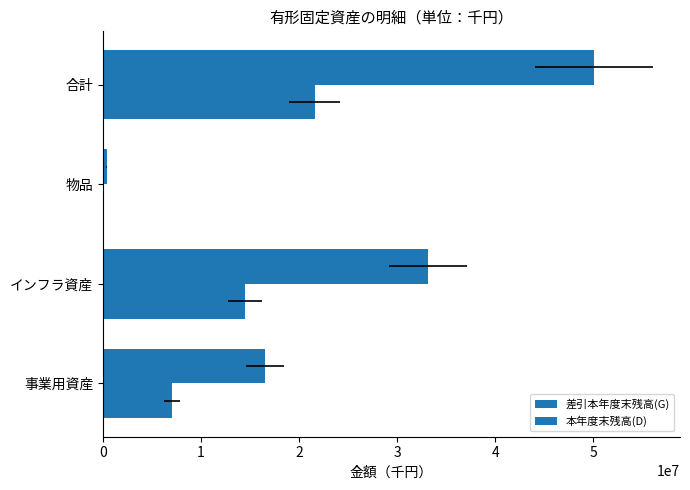

What is the value of the 差引本年度末残高(G) bar at the 2nd from the left?

14454951